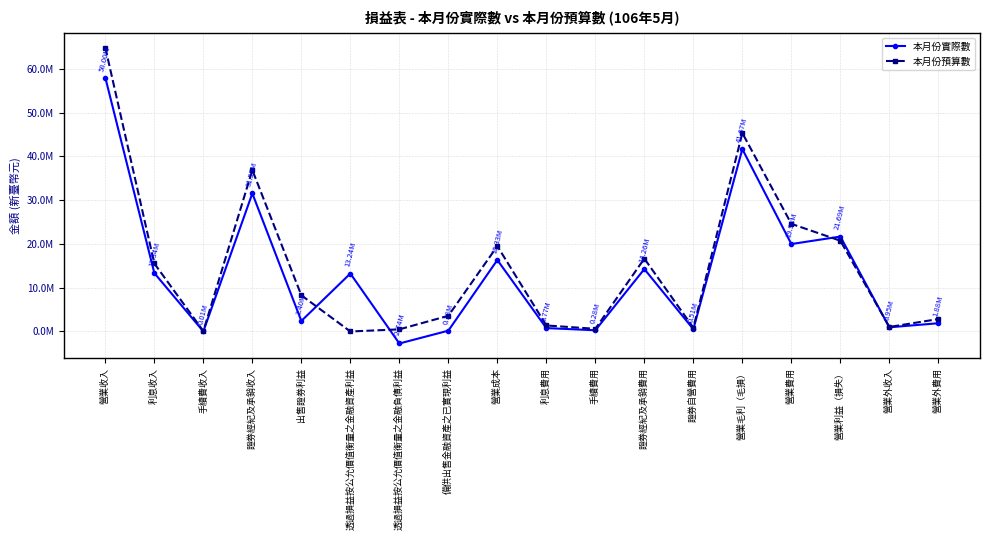

Rank the series by their maximum value, from highest to lowest.

本月份預算數, 本月份實際數